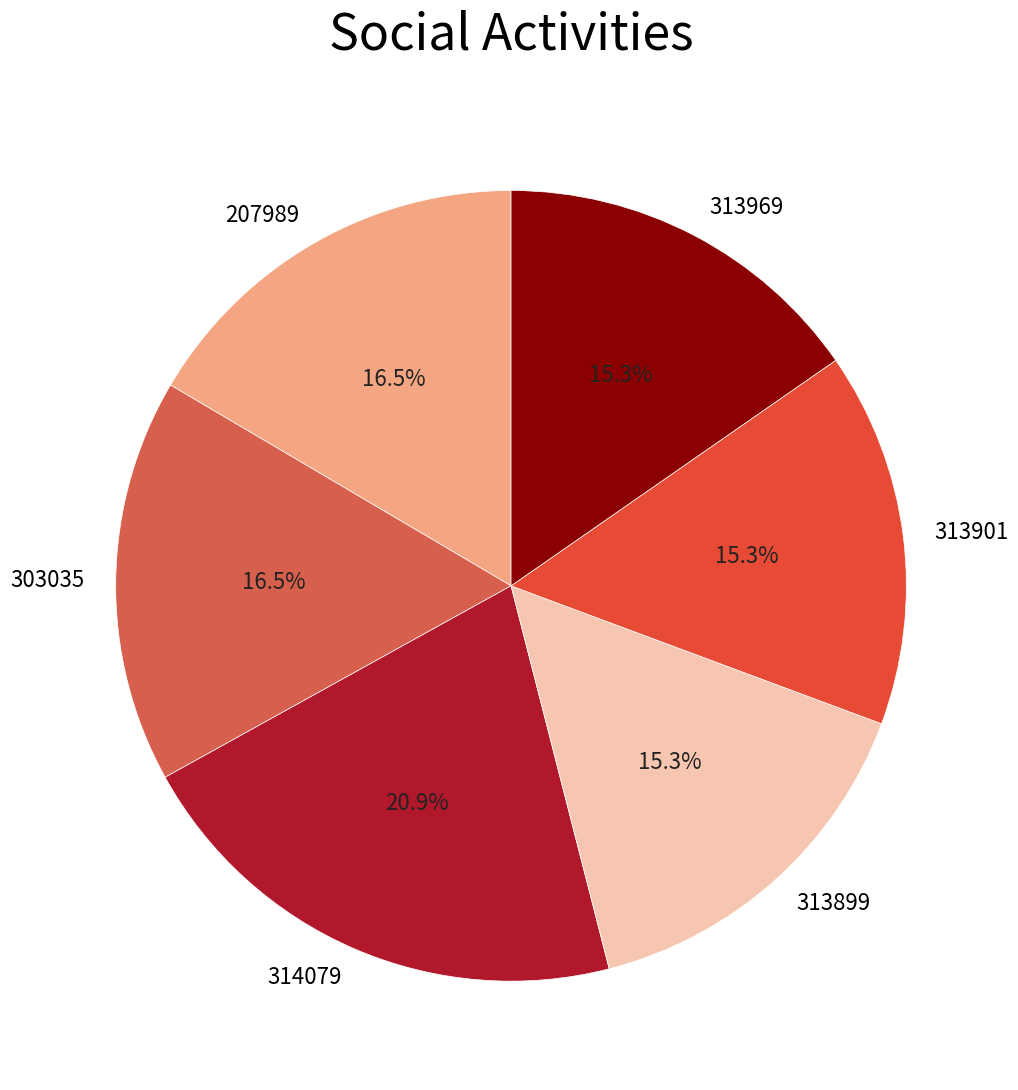

How much of the chart is everything except 313899?

84.7%